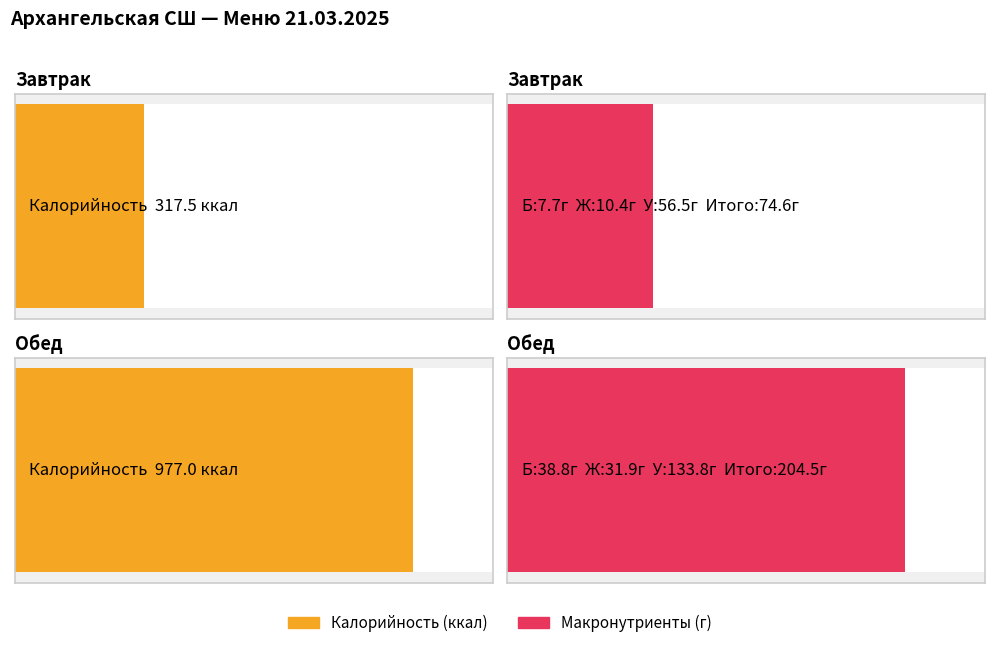

How many groups of bars are there?

2